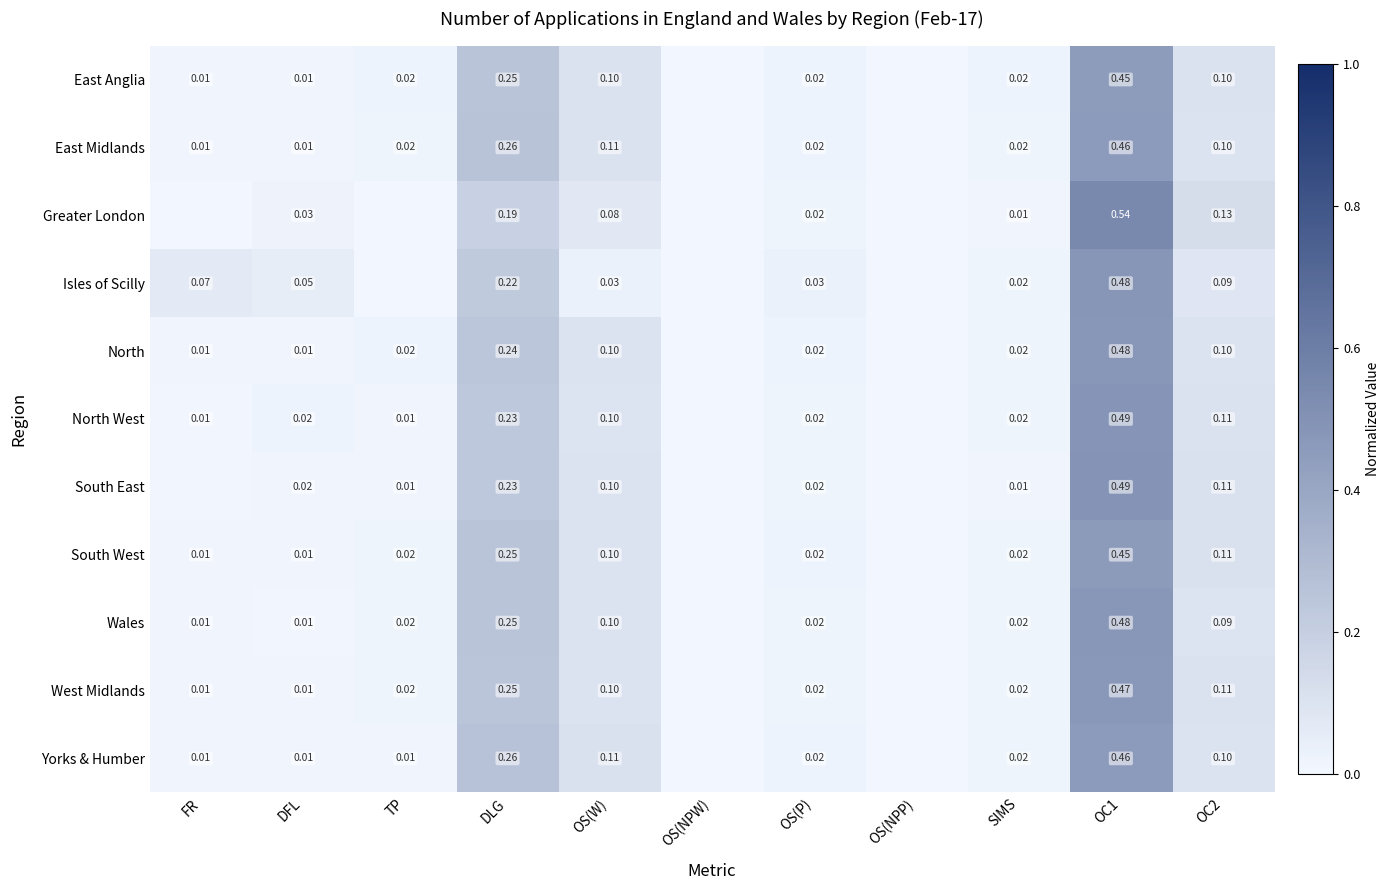

At how many categories does at least one series exceed 0?

11